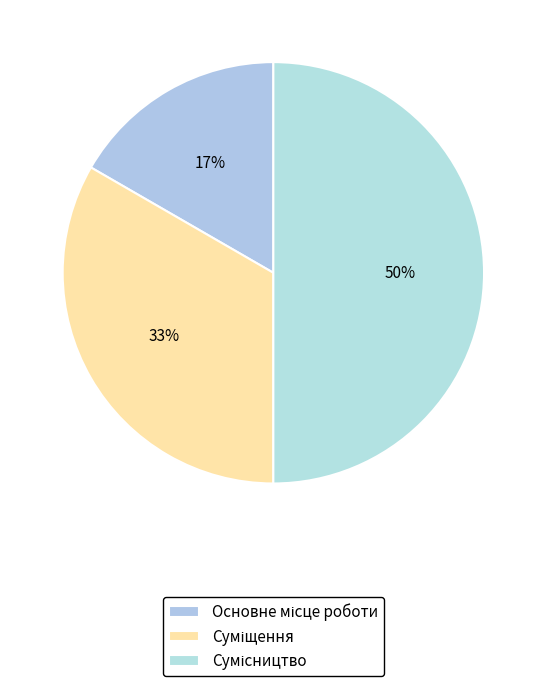

Count the number of slices in the pie.

3